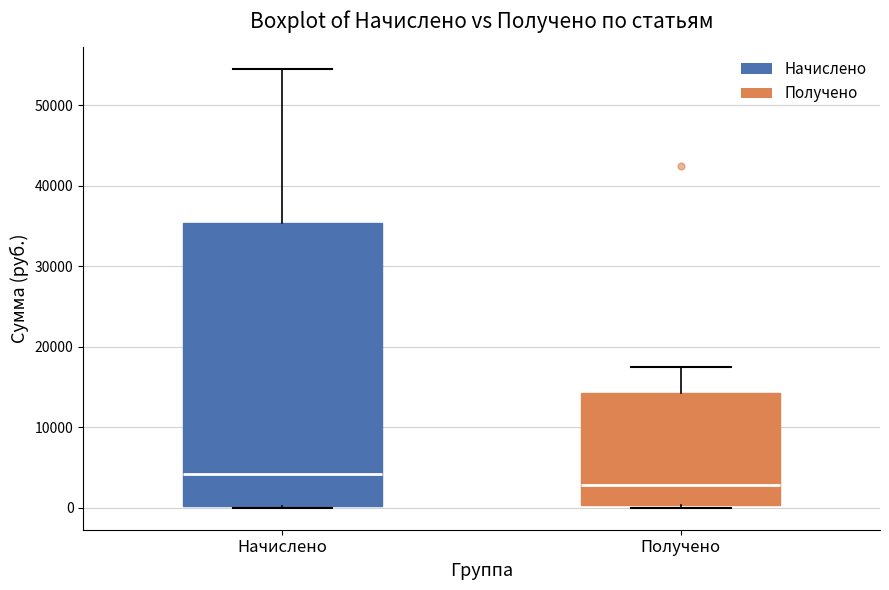

Which box has the highest median line?

Начислено